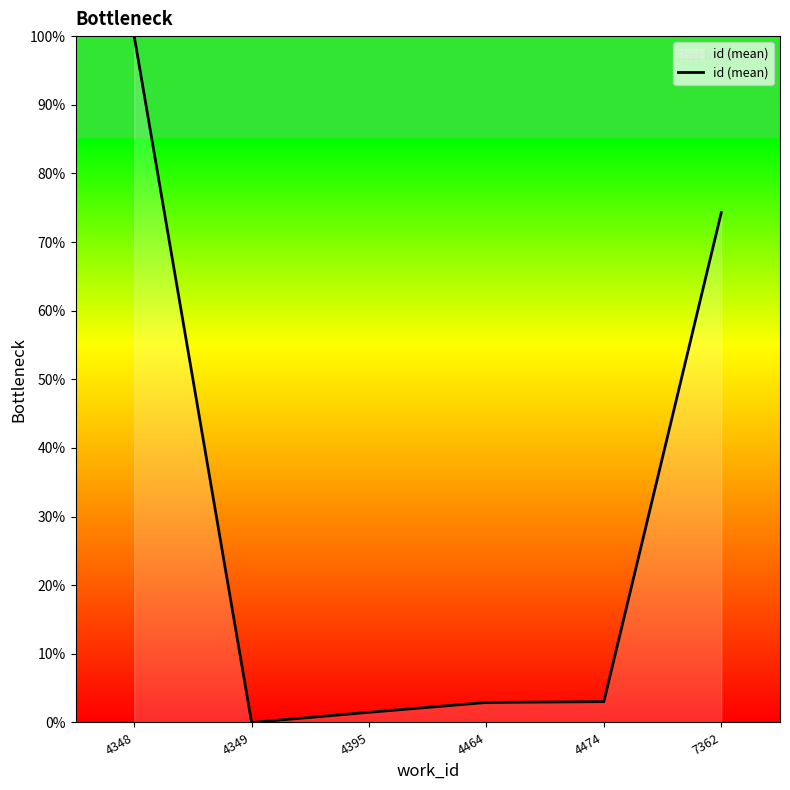

The chart shows a value of 3.0 at 4474. True or false?

True